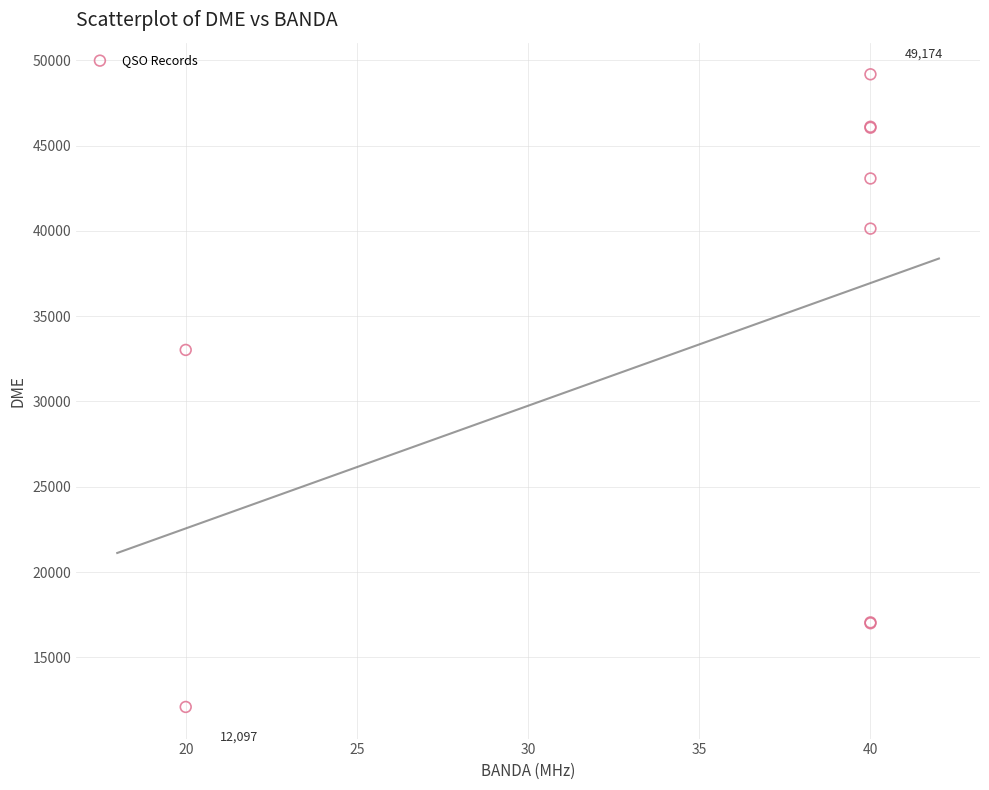

What Y value in the scatter plot is closest to 30635?

33021